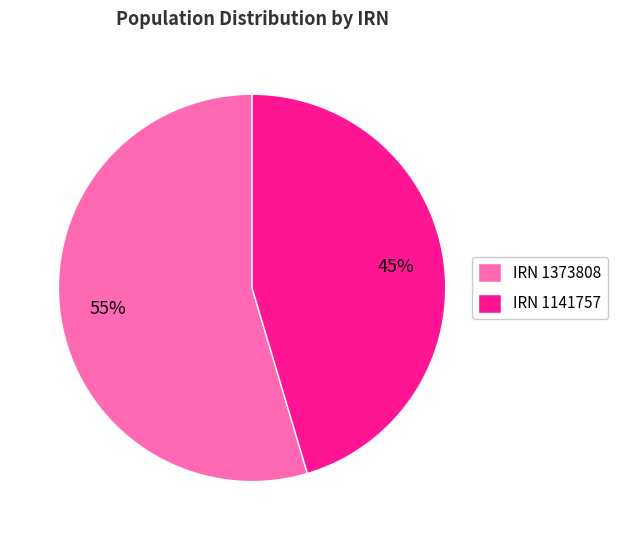

Combined, do IRN 1141757 and IRN 1373808 account for over 50%?

Yes